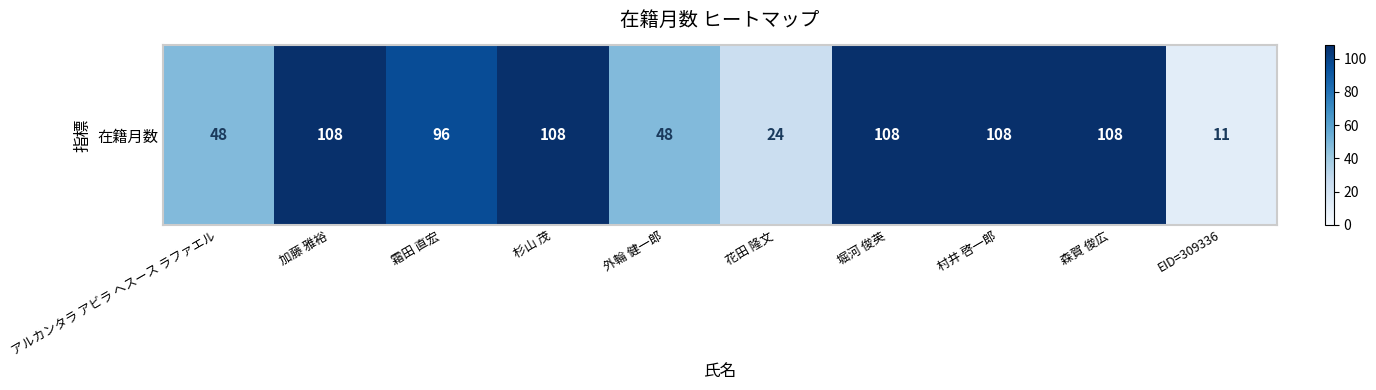

What is the difference between the second highest and second lowest values?

84